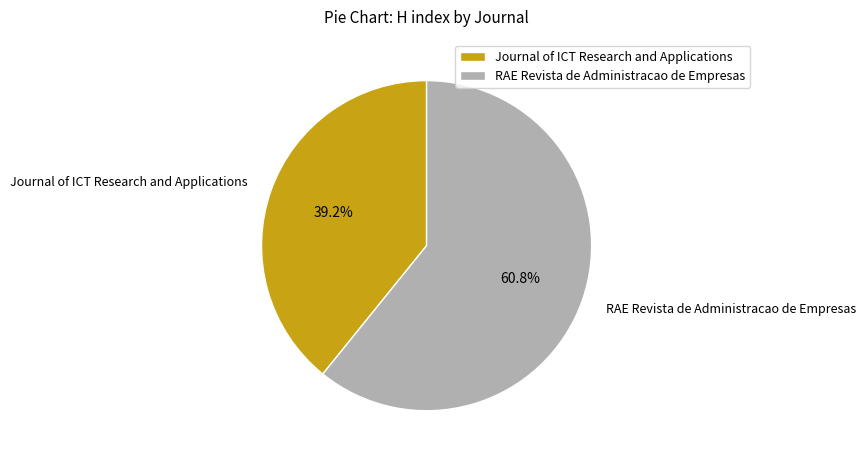

What is the total percentage of RAE Revista de Administracao de Empresas and Journal of ICT Research and Applications?

100.0%